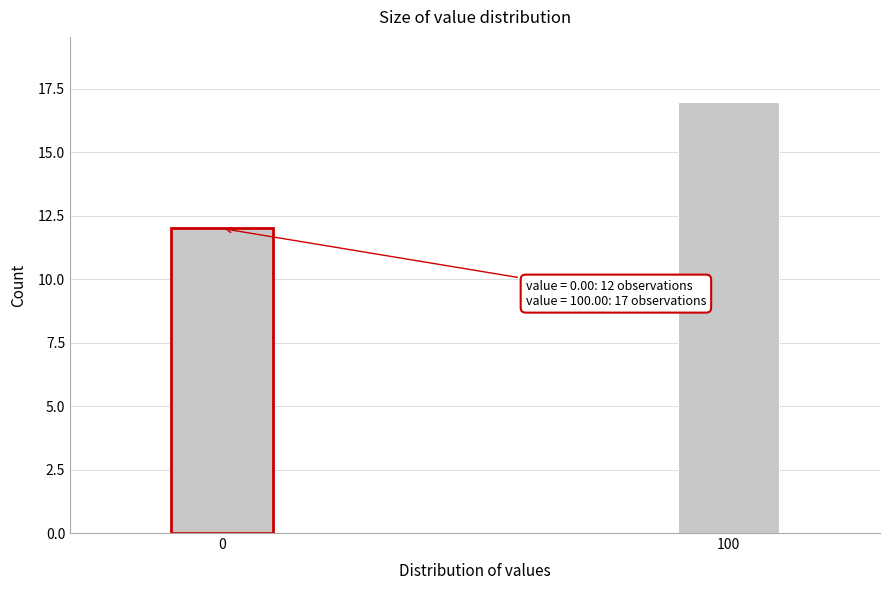

Reading left to right, what are all the values shown in this chart?

0=12	100=17